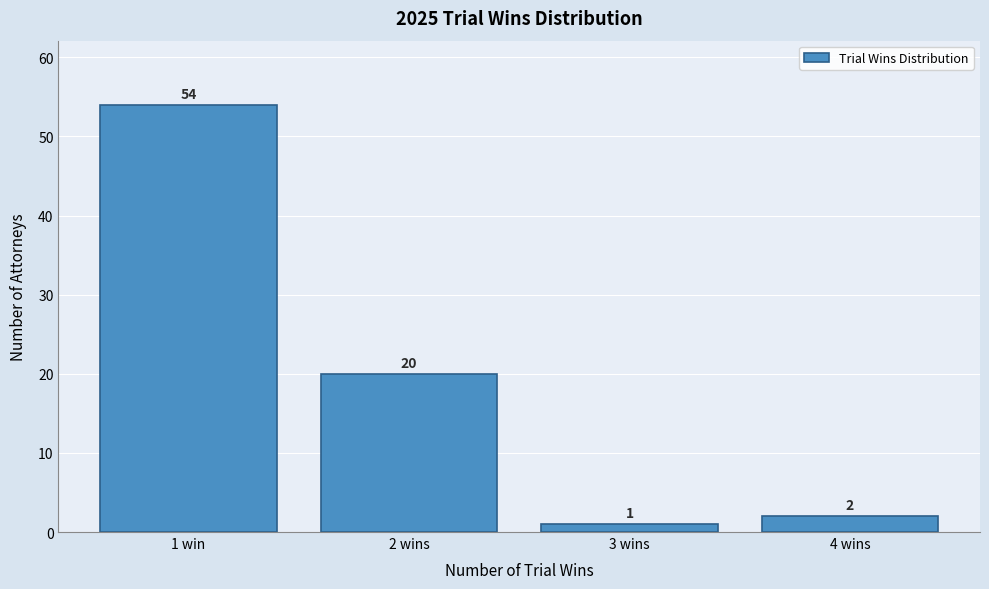

Reading left to right, transcribe all the data shown in this chart.

1 win=54	2 wins=20	3 wins=1	4 wins=2